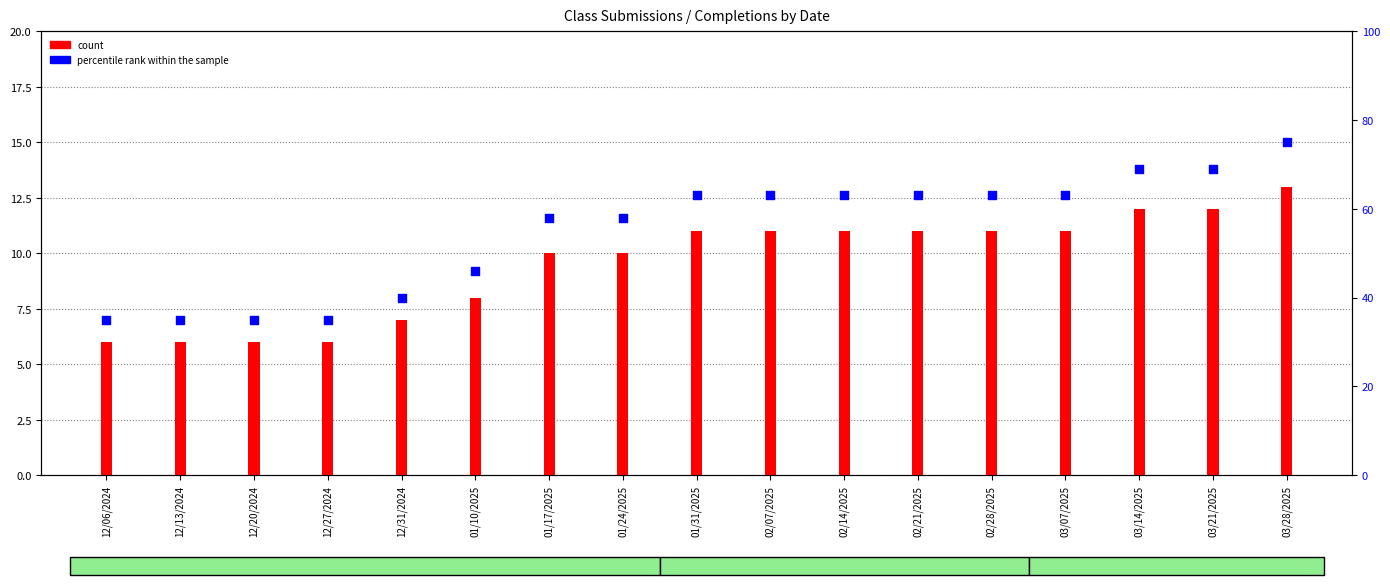

What is the total value across all series at 03/21/2025?

81